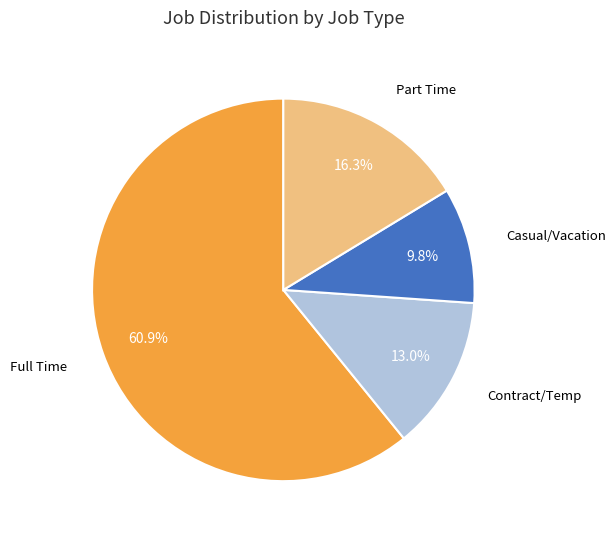

Count the number of slices in the pie.

4